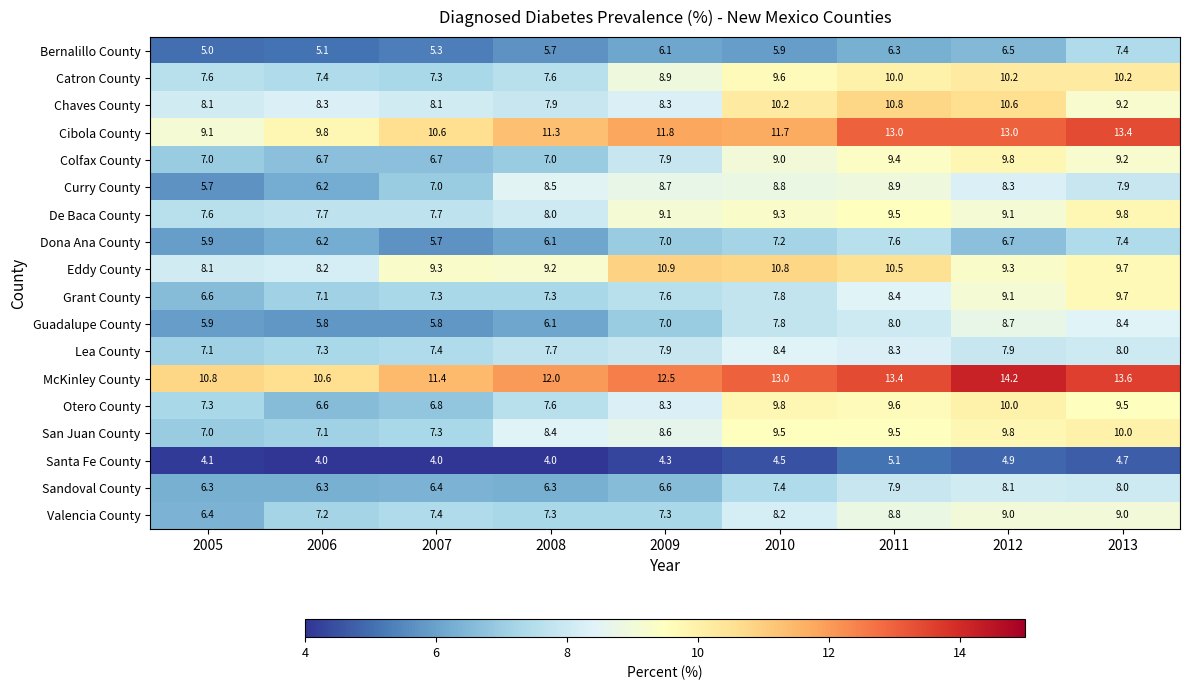

Which series has the largest range (max minus min)?

Cibola County